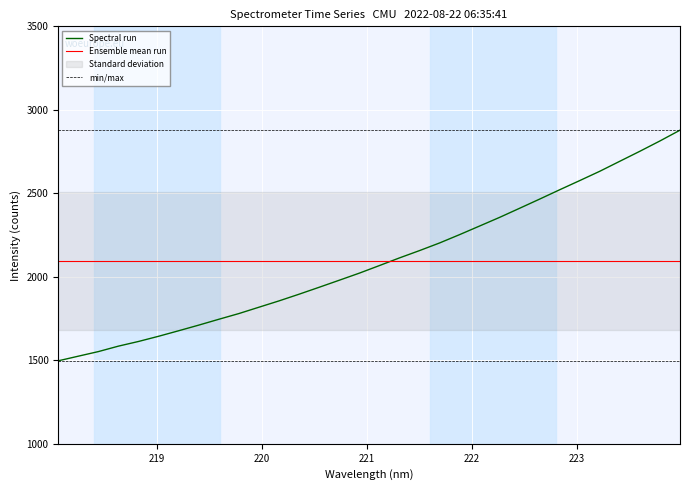

Reading left to right, transcribe all the data shown in this chart.

218.0596=1496.9	218.2508=1524.6	218.442=1552.2	218.6332=1584.9	218.8244=1612.8	219.0156=1644.0	219.2067=1677.0	219.3979=1710.7	219.589=1745.7	219.7801=1780.0	219.9712=1818.0	220.1623=1855.8	220.3533=1895.9	220.5444=1937.4	220.7354=1979.4	220.9264=2021.8	221.1174=2067.2	221.3083=2113.1	221.4993=2156.8	221.6902=2202.5	221.8812=2252.5	222.0721=2304.2	222.263=2356.1	222.4538=2410.7	222.6447=2465.7	222.8355=2521.6	223.0264=2576.5	223.2172=2632.3	223.408=2692.2	223.5987=2752.0	223.7895=2813.7	223.9802=2878.1